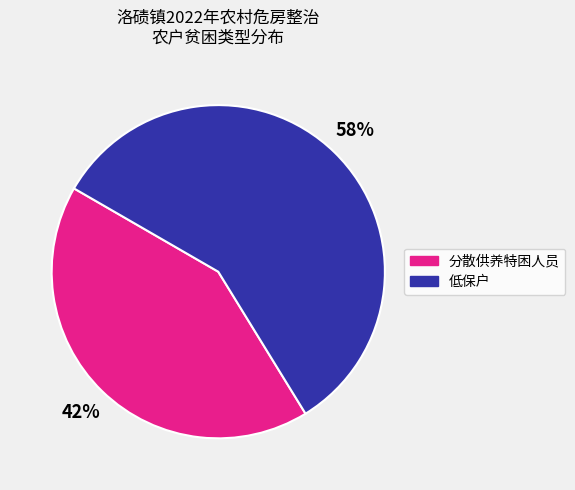

To the nearest percent, what percentage of the pie is 低保户?

58%